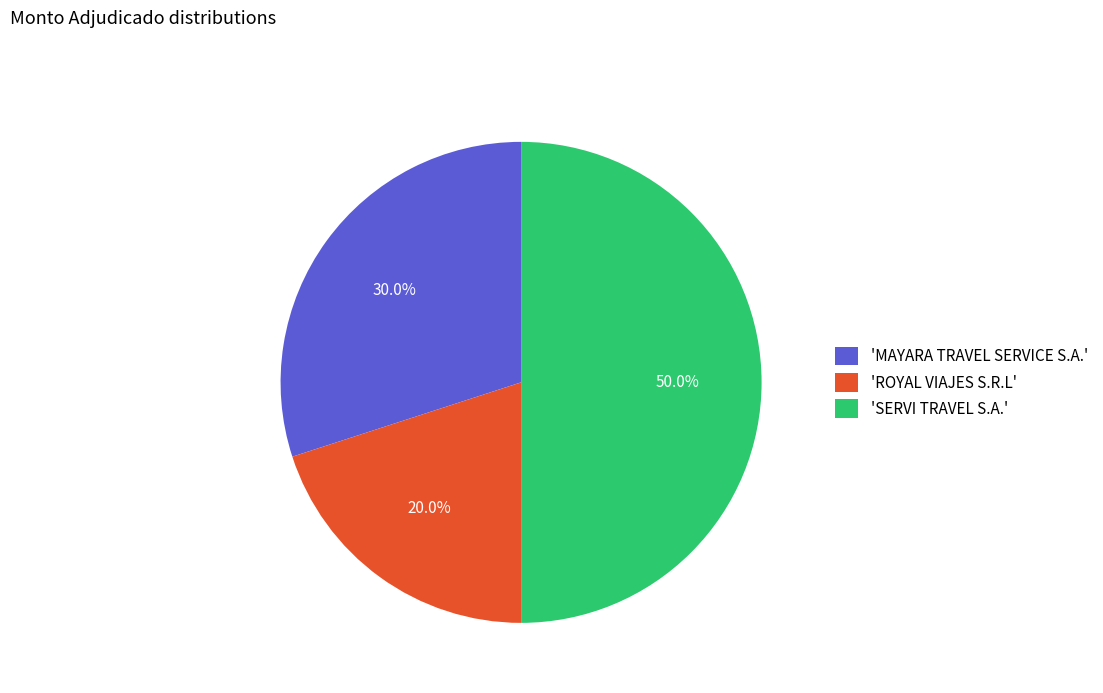

Between 'ROYAL VIAJES S.R.L' and 'SERVI TRAVEL S.A.', which is larger?

'SERVI TRAVEL S.A.'